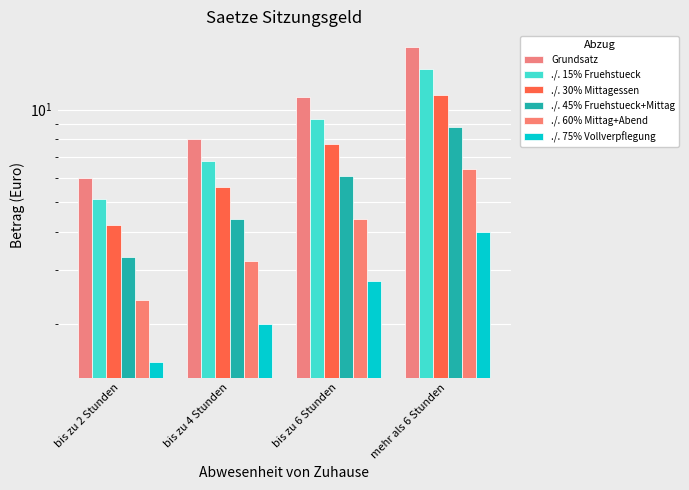

Rank the series by their average value, from highest to lowest.

Grundsatz, ./. 15% Fruehstueck, ./. 30% Mittagessen, ./. 45% Fruehstueck+Mittag, ./. 60% Mittag+Abend, ./. 75% Vollverpflegung